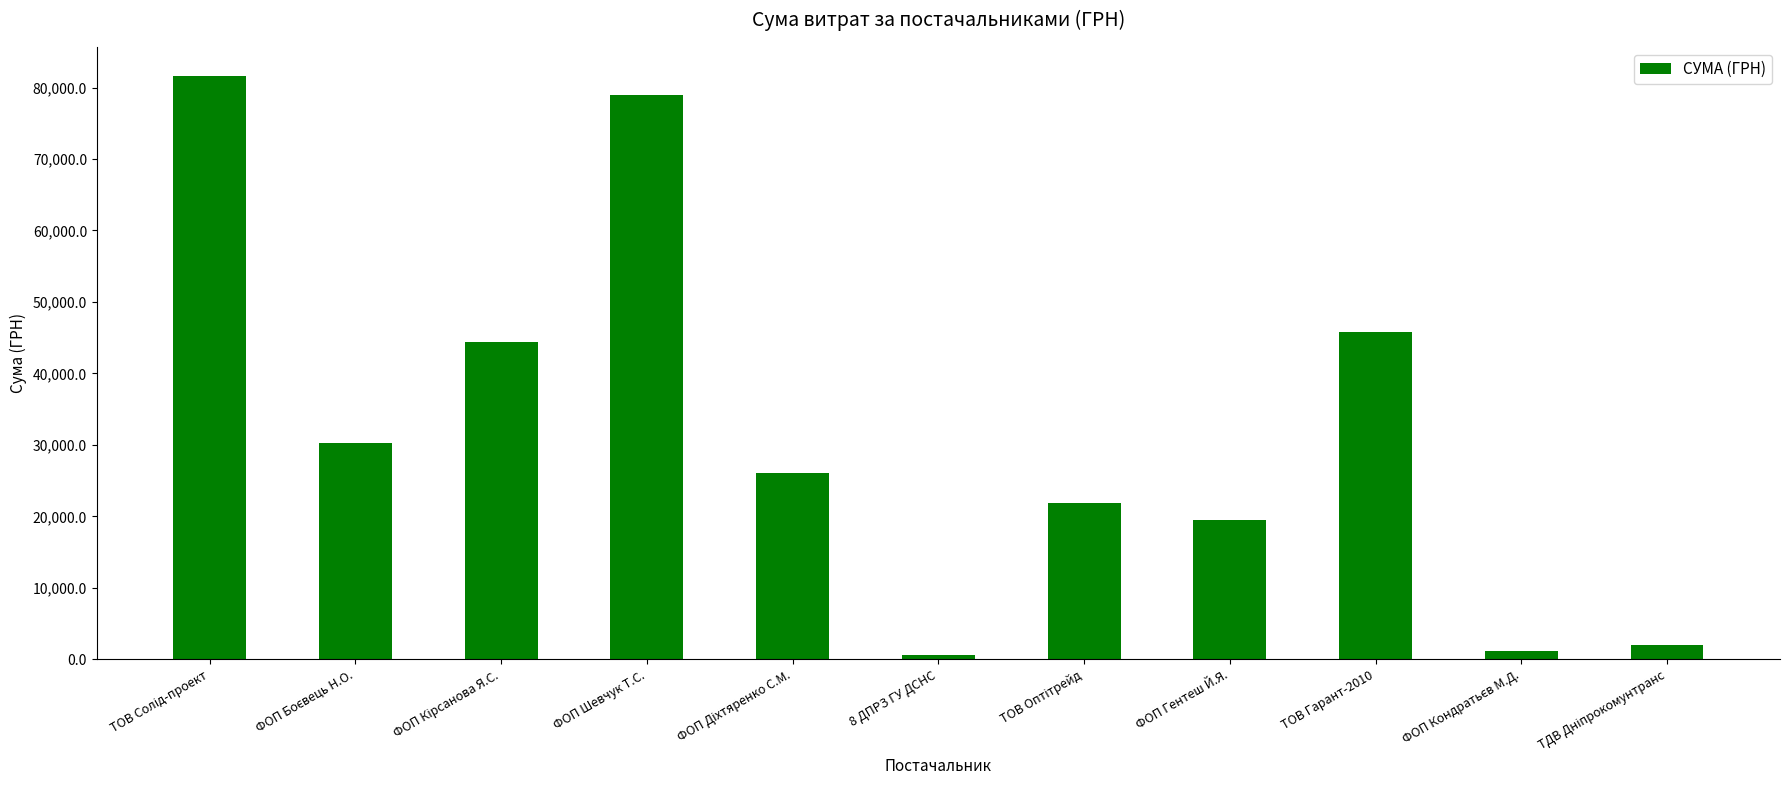

What is the difference between the values at ФОП Шевчук Т.С. and ТОВ Гарант-2010?

33209.0